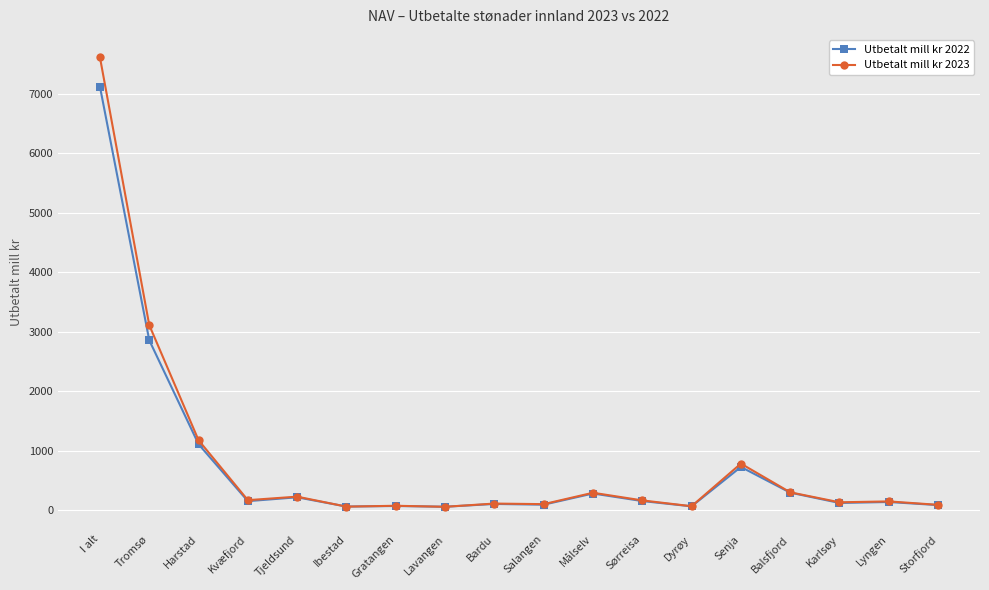

What is the label of the 16th point from the left?

Karlsøy